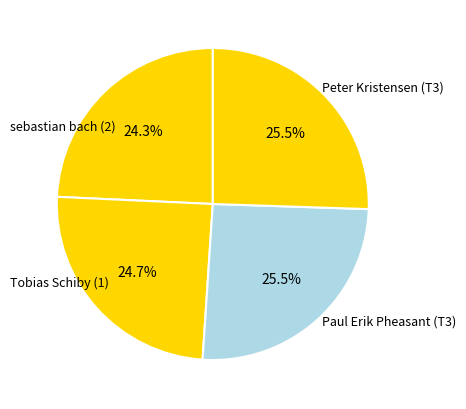

How many segments does this pie chart have?

4